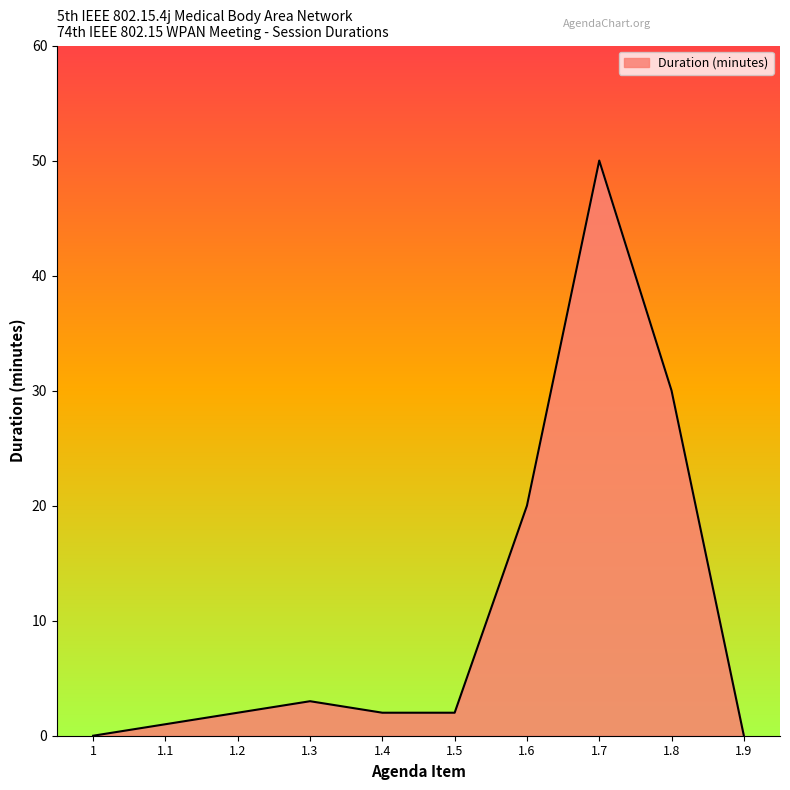

Does the chart display data point markers on the line(s)?

No